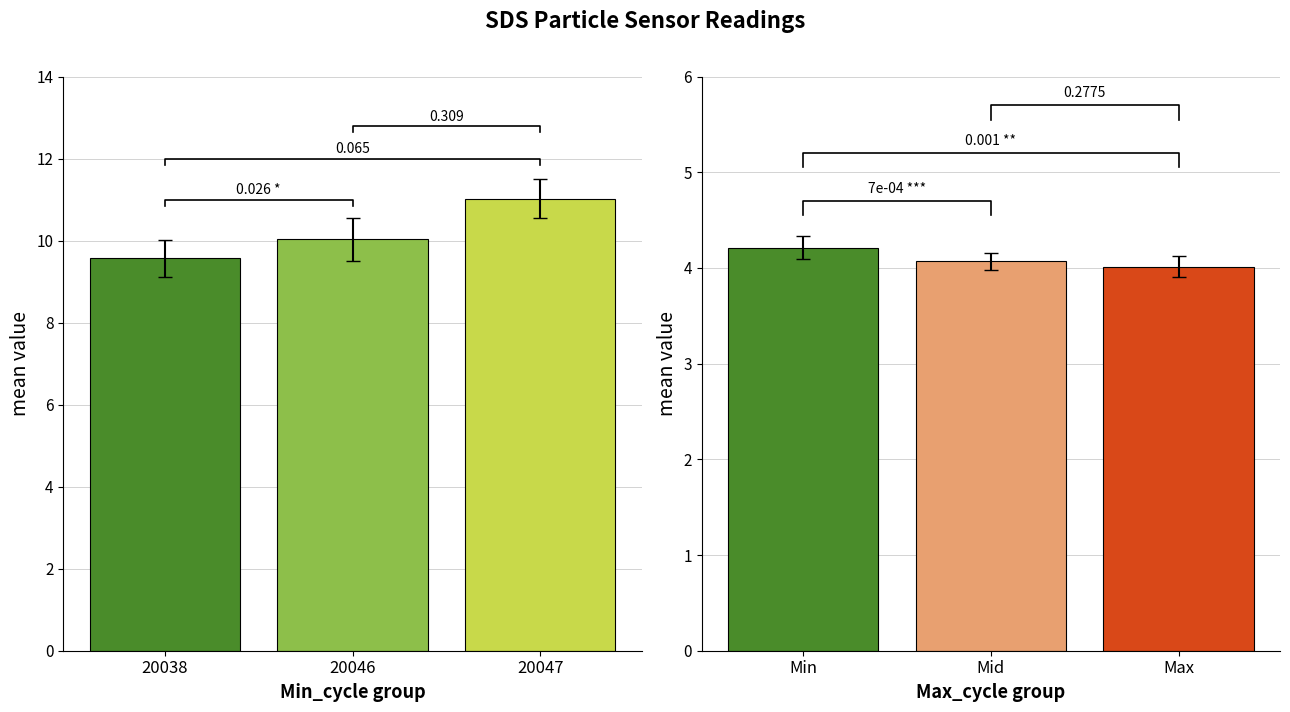

Reading left to right, transcribe all the data shown in this chart.

SDS_P1 group: 9.6	10.0	11.0
SDS_P2 group: 4.2	4.1	4.0